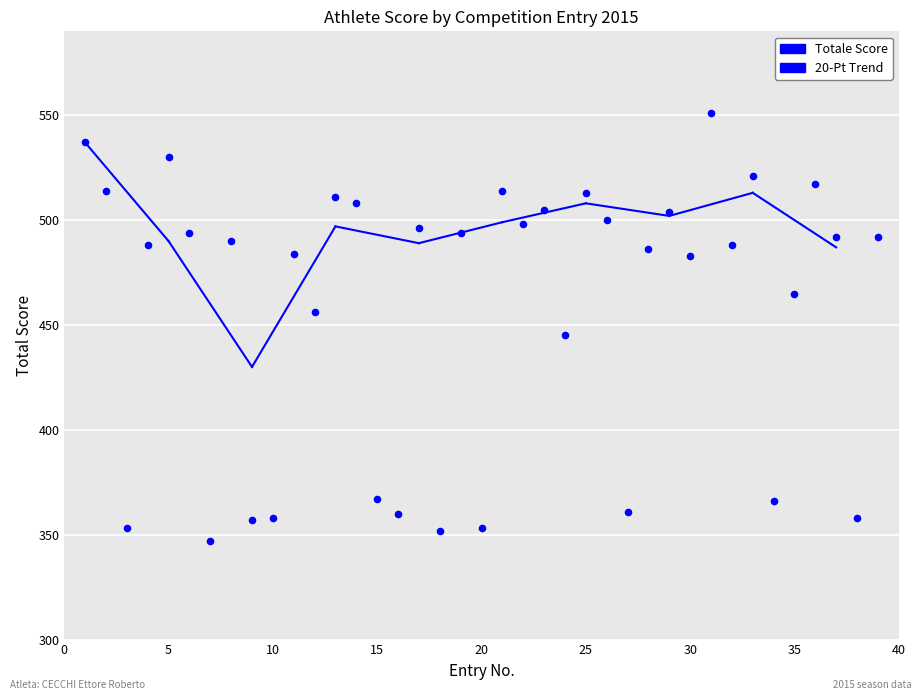

What Y value in the scatter plot is closest to 449?

445